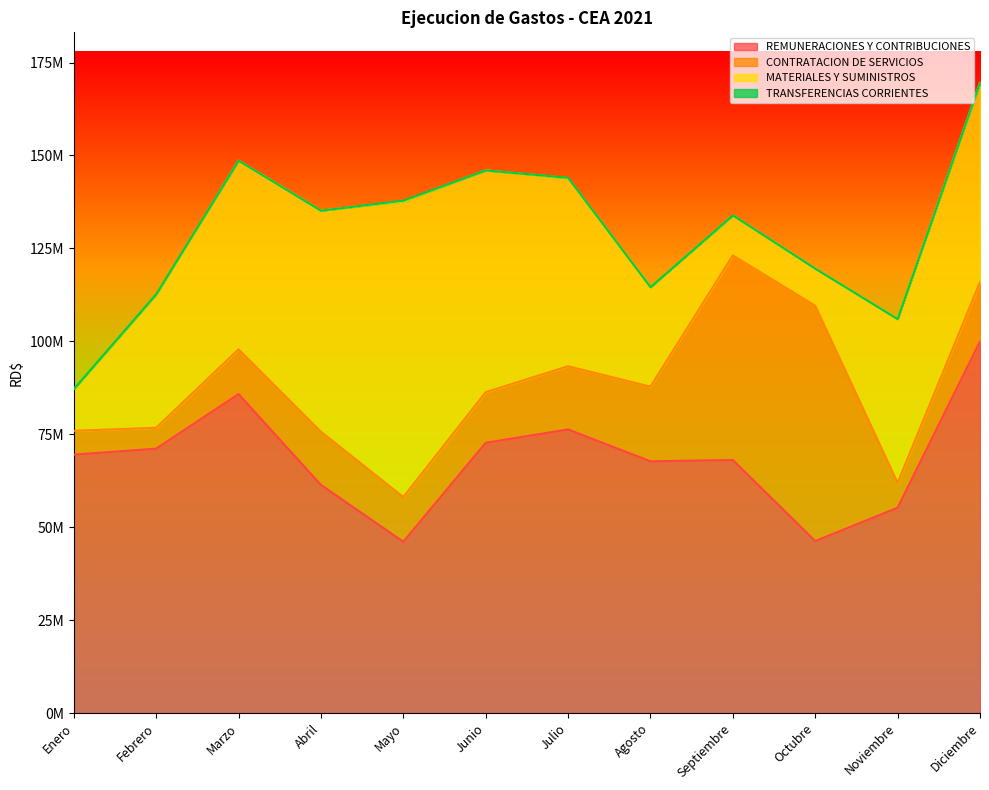

True or false: MATERIALES Y SUMINISTROS and TRANSFERENCIAS CORRIENTES cross at least once.

False